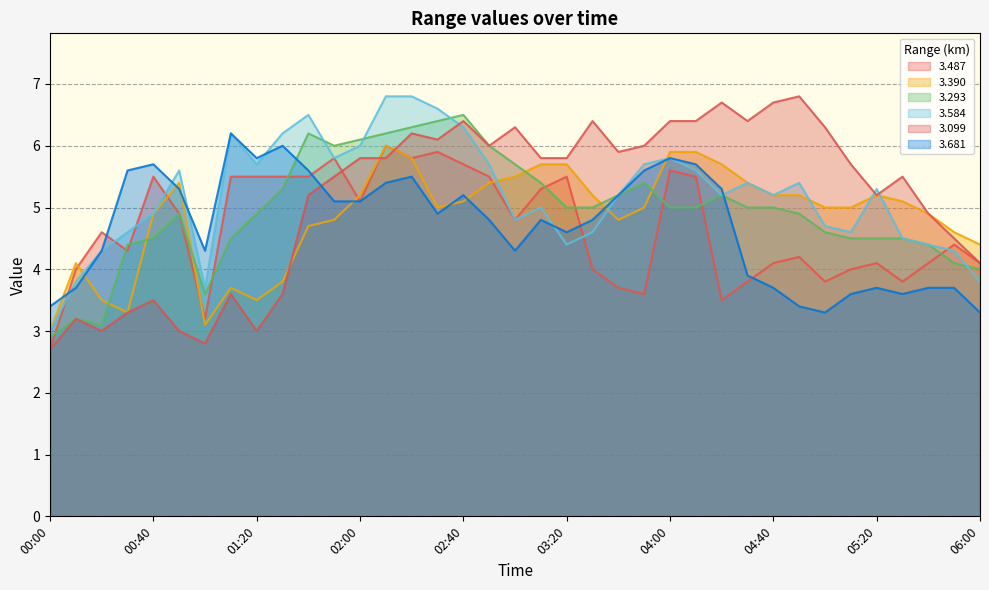

What is the lowest value of the 3.099 series?

2.7